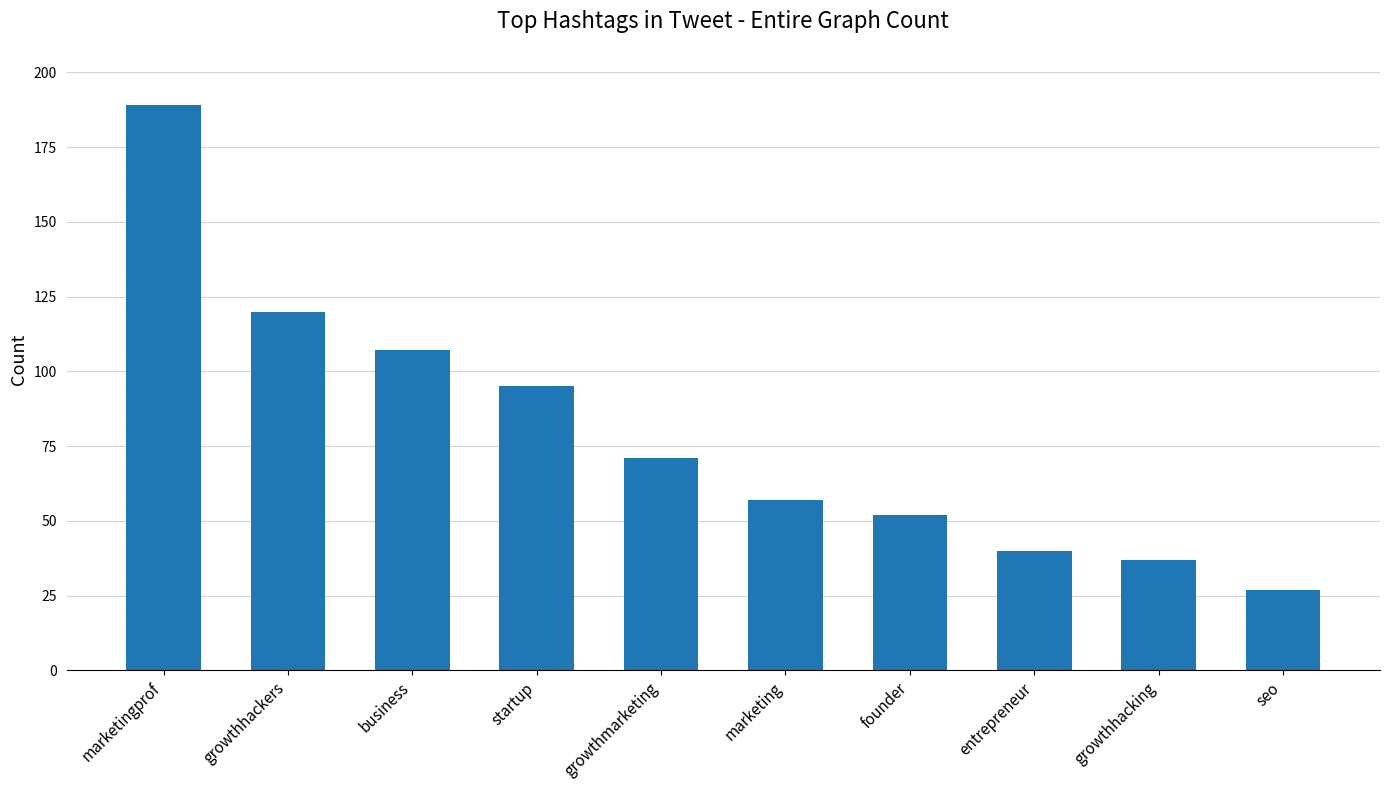

How many data points does each series have?

10